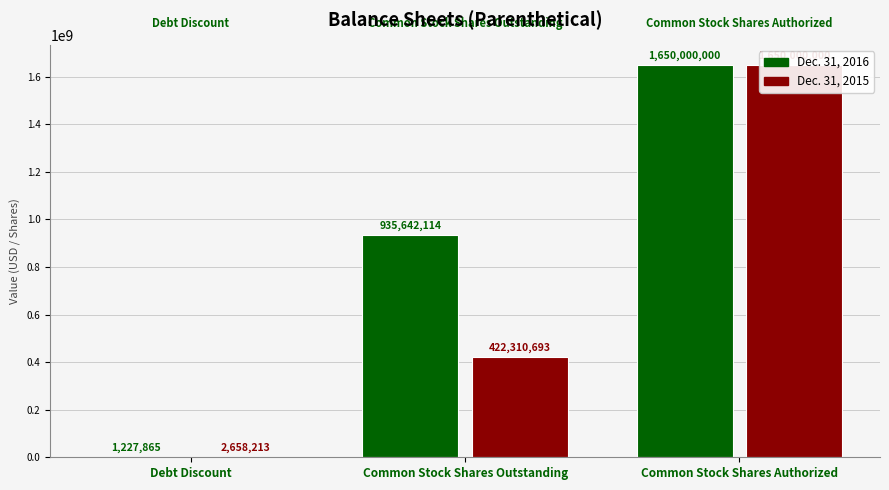

Reading left to right, what are all the values shown in this chart?

Dec. 31, 2016: 1227865	935642114	1650000000
Dec. 31, 2015: 2658213	422310693	1650000000